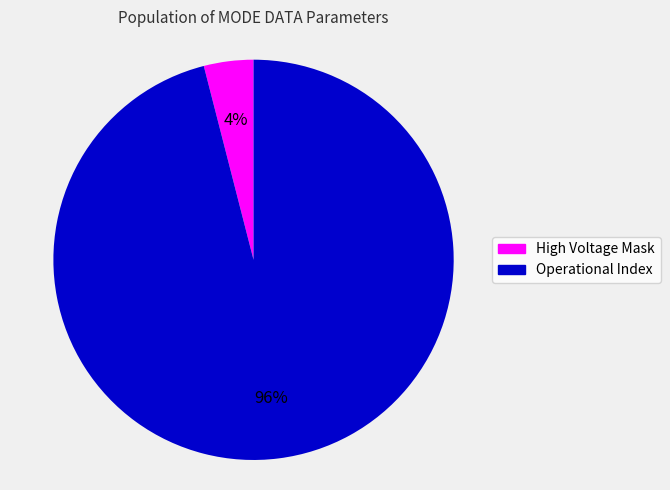

Is there any slice that represents more than half of the pie?

Yes